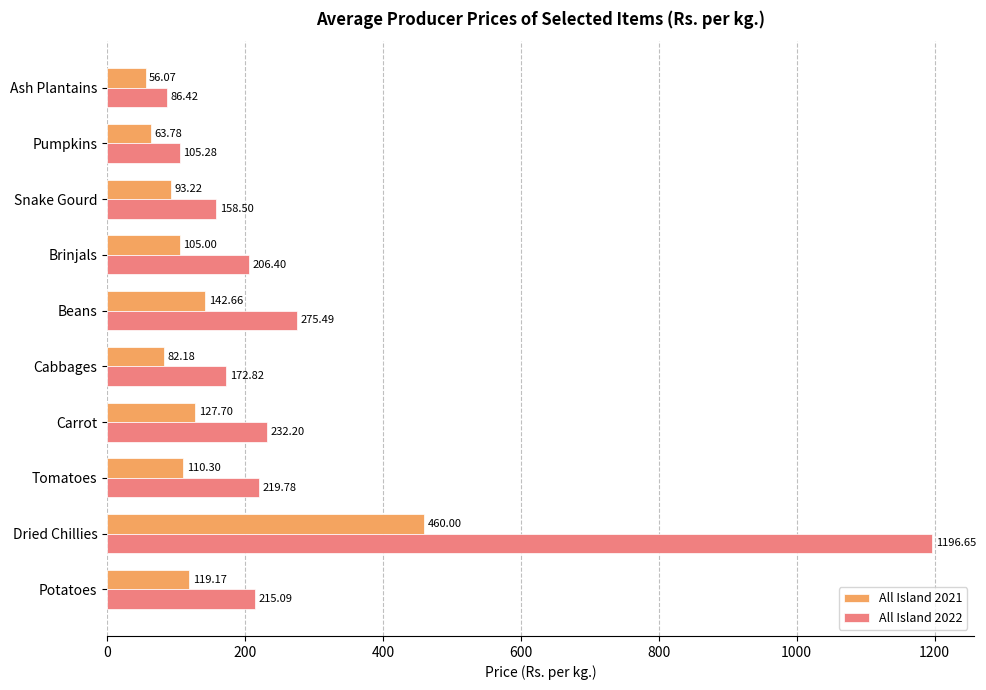

At which label is All Island 2021 closest to 258?

Beans